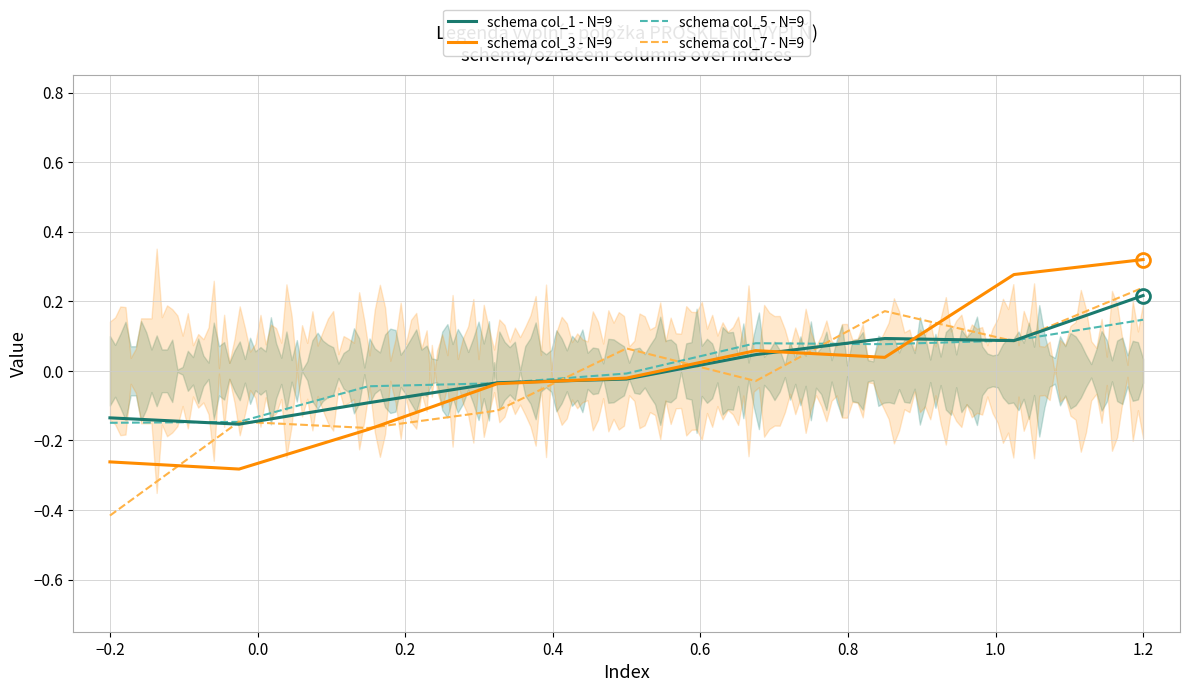

Which series has the largest total across all categories?

schema col_5 - N=9